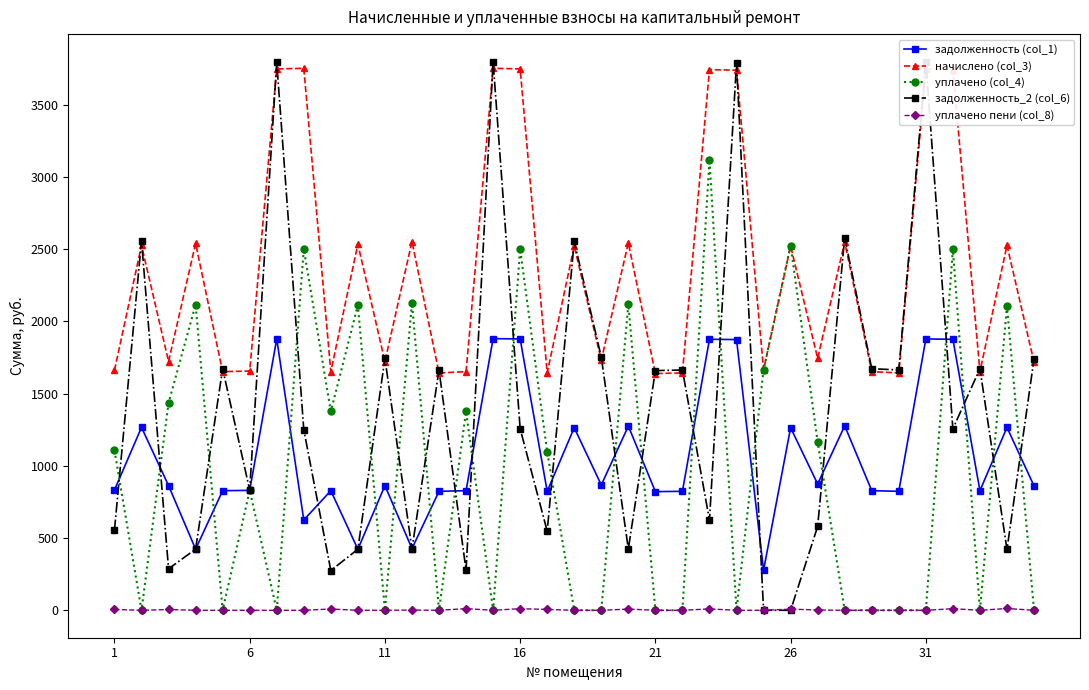

What is the maximum value shown in the chart?

3797.5